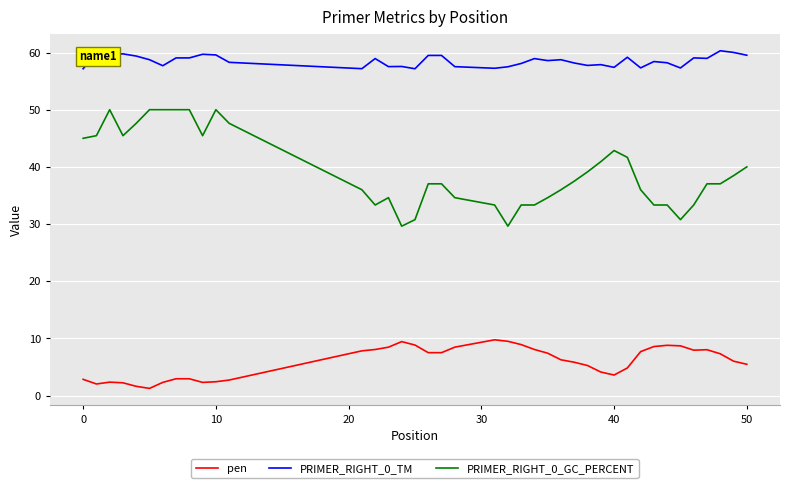

Rank the series by their maximum value, from highest to lowest.

PRIMER_RIGHT_0_TM, PRIMER_RIGHT_0_GC_PERCENT, pen